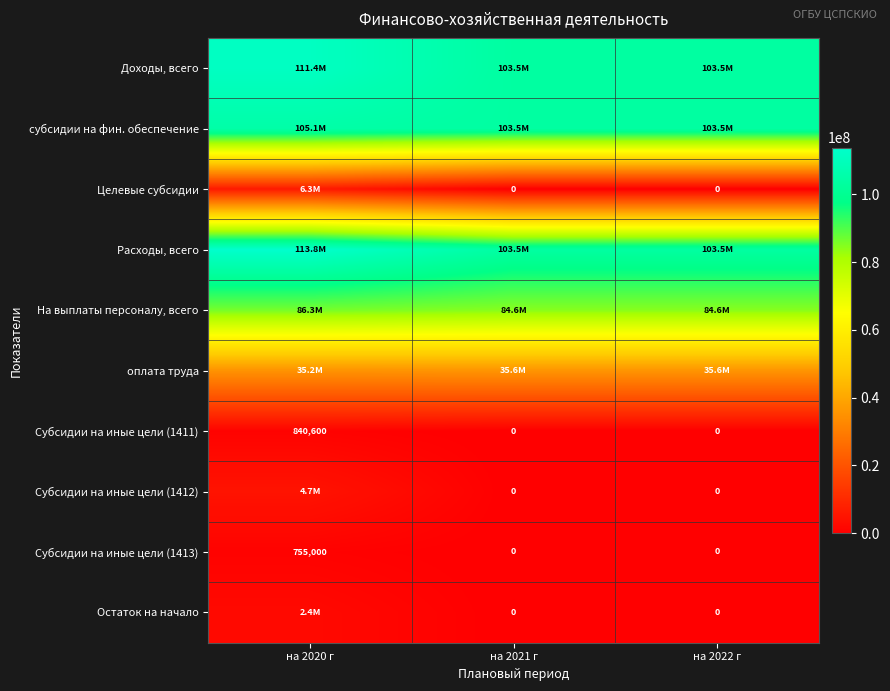

What is the total value across all series at на 2022 г?

430803569